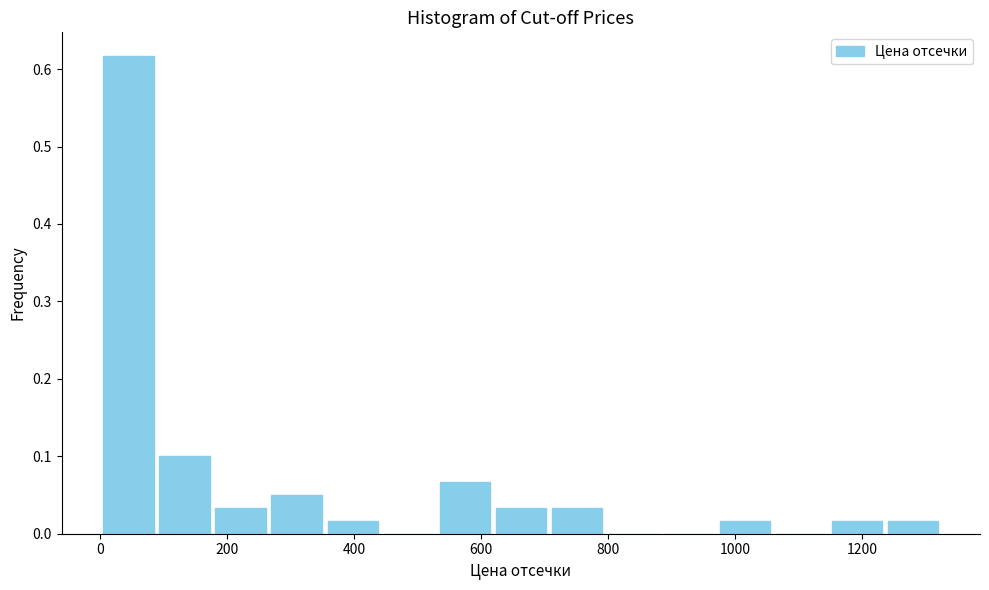

Reading left to right, list every bar in this chart as the range it spans on the x-axis followed by its height. Neither the bar edges nor the heights are printed on the chart, so give them approximately, as read against the axes.

0 to 80: 0.62
80 to 180: 0.10
180 to 260: 0.03
260 to 360: 0.05
360 to 440: 0.02
440 to 540: 0
540 to 620: 0.07
620 to 700: 0.03
700 to 800: 0.03
800 to 880: 0
880 to 980: 0
980 to 1060: 0.02
1060 to 1140: 0
1140 to 1240: 0.02
1240 to 1320: 0.02